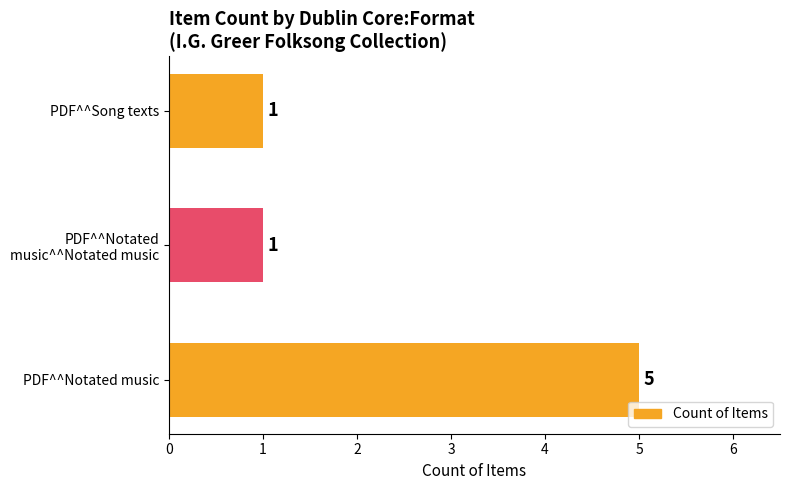

The chart shows a value of 1 at PDF^^Song texts. True or false?

True